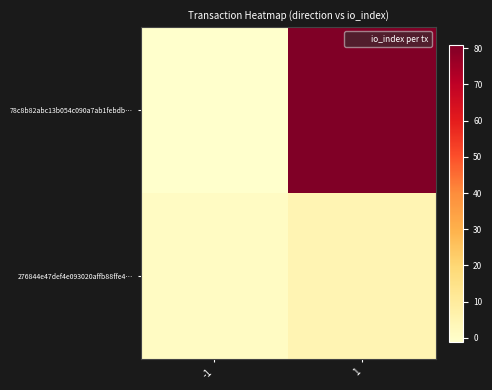

Reading left to right, what are all the values shown in this chart?

78c8b82abc13b054c090a7ab1febdb…: -1=-1	1=81
276844e47def4e093020affb88ffe4…: -1=1	1=5